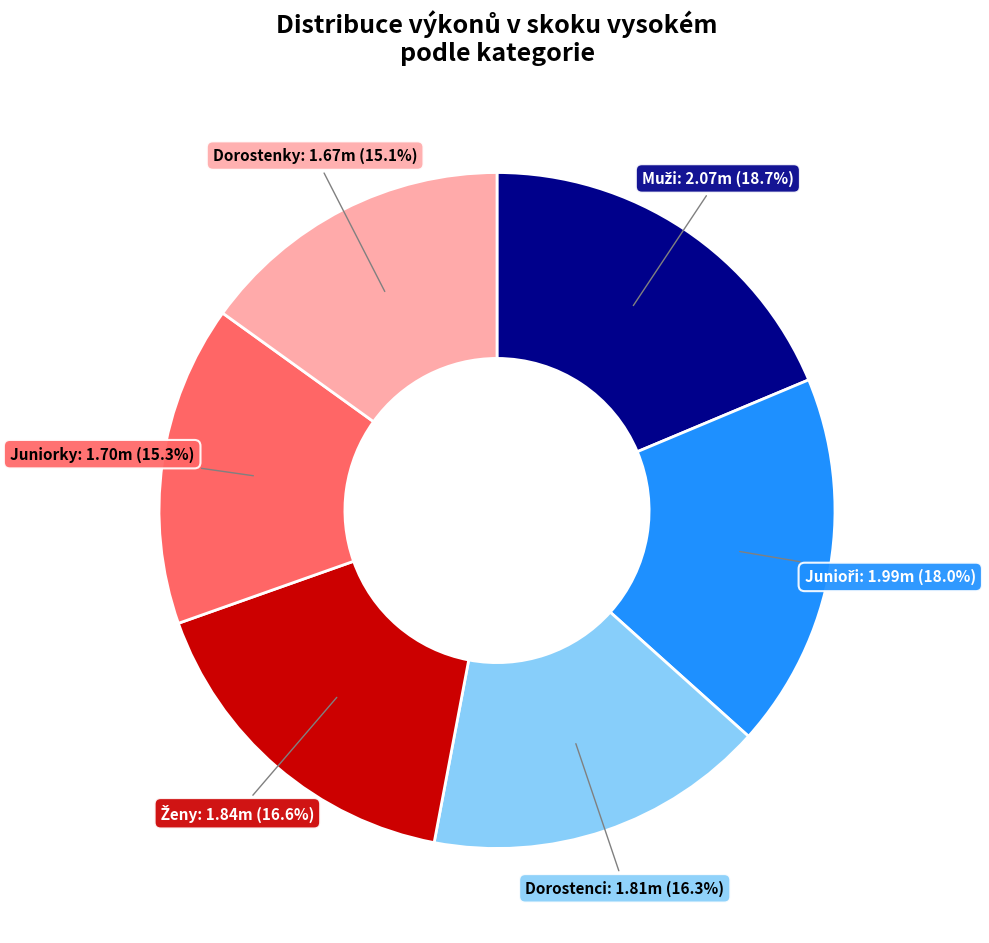

How many slices are in this pie chart?

6